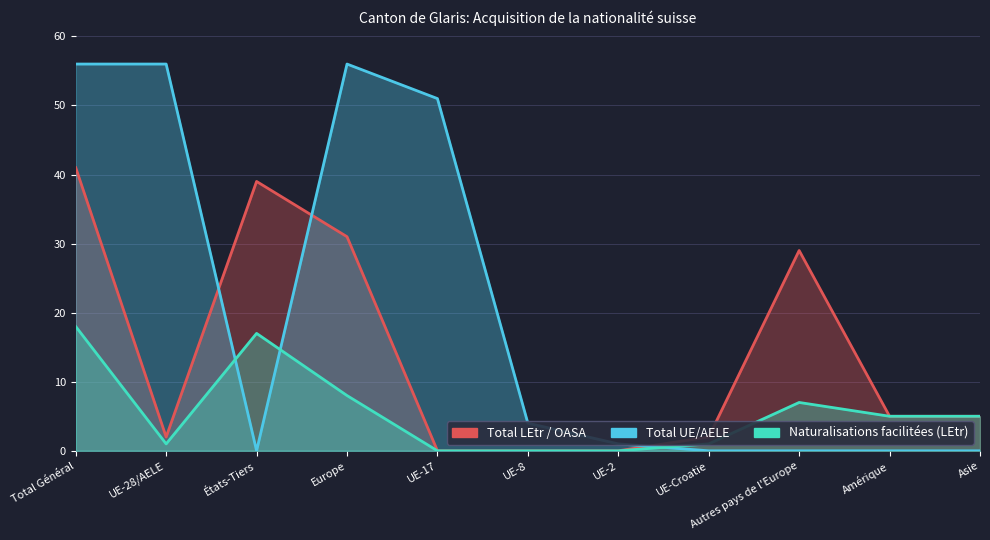

Rank the series at UE-8 from highest to lowest value.

Total UE/AELE line, Total LEtr / OASA line, Naturalisations facilitées (LEtr) line